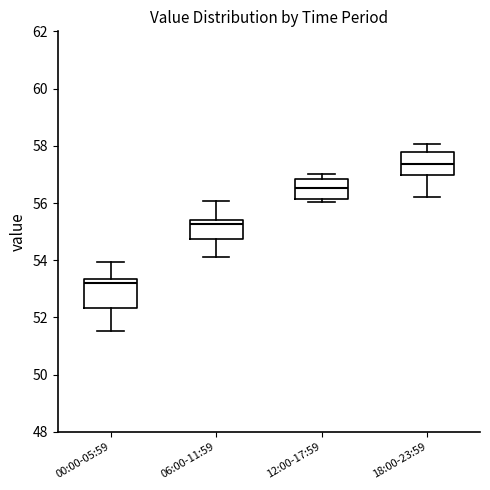

Reading left to right, read every box against the y-axis: the position of its median line, the range the box covers, and the ends of its whiskers. The values are not printed on the chart, so give them approximately, as read against the axis.

00:00-05:59: median 53.2, box 52.4 to 53.4, whiskers 51.6 to 54.0
06:00-11:59: median 55.2, box 54.8 to 55.4, whiskers 54.2 to 56.0
12:00-17:59: median 56.6, box 56.2 to 56.8, whiskers 56.0 to 57.0
18:00-23:59: median 57.4, box 57.0 to 57.8, whiskers 56.2 to 58.0